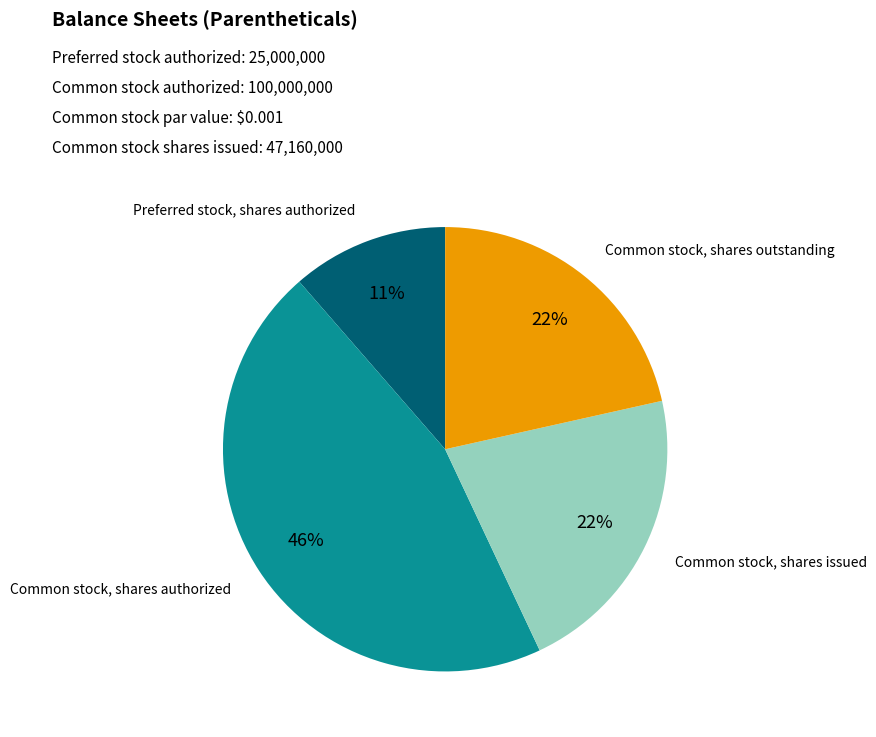

Is it true that Common stock, shares authorized is 46% of the pie?

True